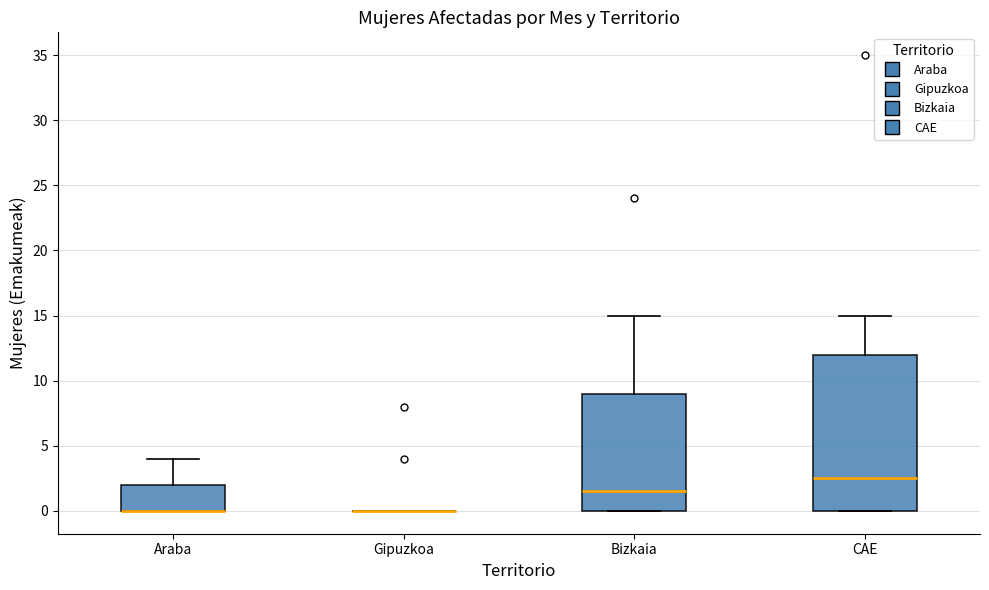

Reading left to right, read every box against the y-axis: the position of its median line, the range the box covers, and the ends of its whiskers. The values are not printed on the chart, so give them approximately, as read against the axis.

Araba: median 0.0 (drawn on the box's lower edge), box 0.0 to 2.0, whiskers 0.0 to 4.0
Gipuzkoa: box collapsed to a line at 0.0, whiskers 0.0 to 0.0
Bizkaia: median 1.5, box 0.0 to 9.0, whiskers 0.0 to 15.0
CAE: median 2.5, box 0.0 to 12.0, whiskers 0.0 to 15.0